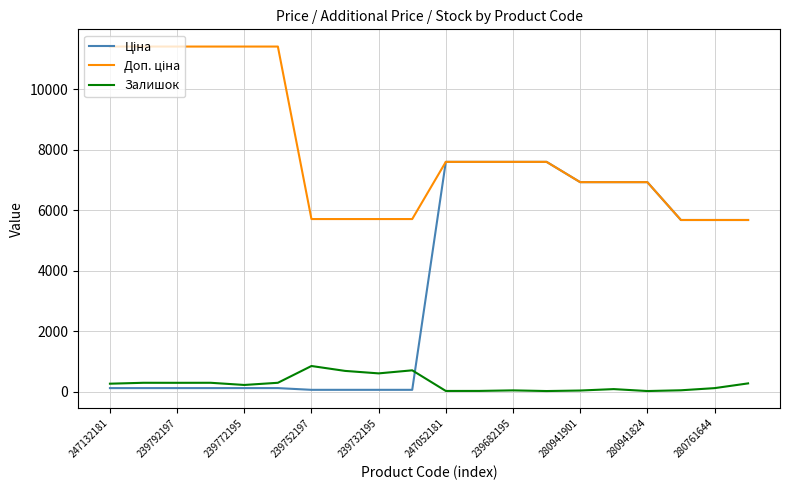

At how many categories does at least one series exceed 1128?

20